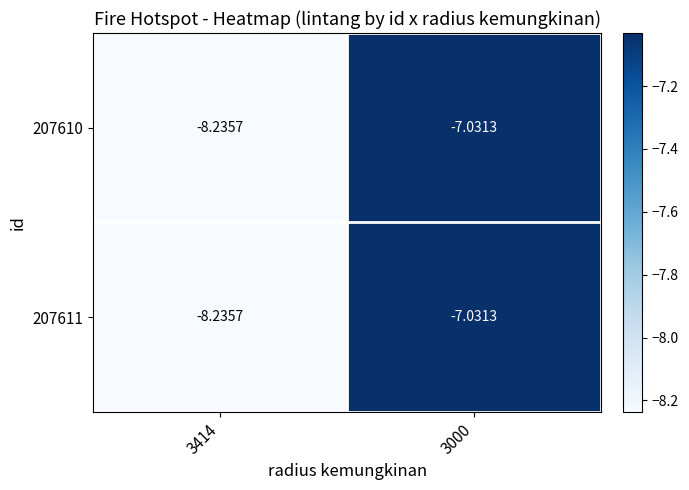

How many data points does each series have?

2